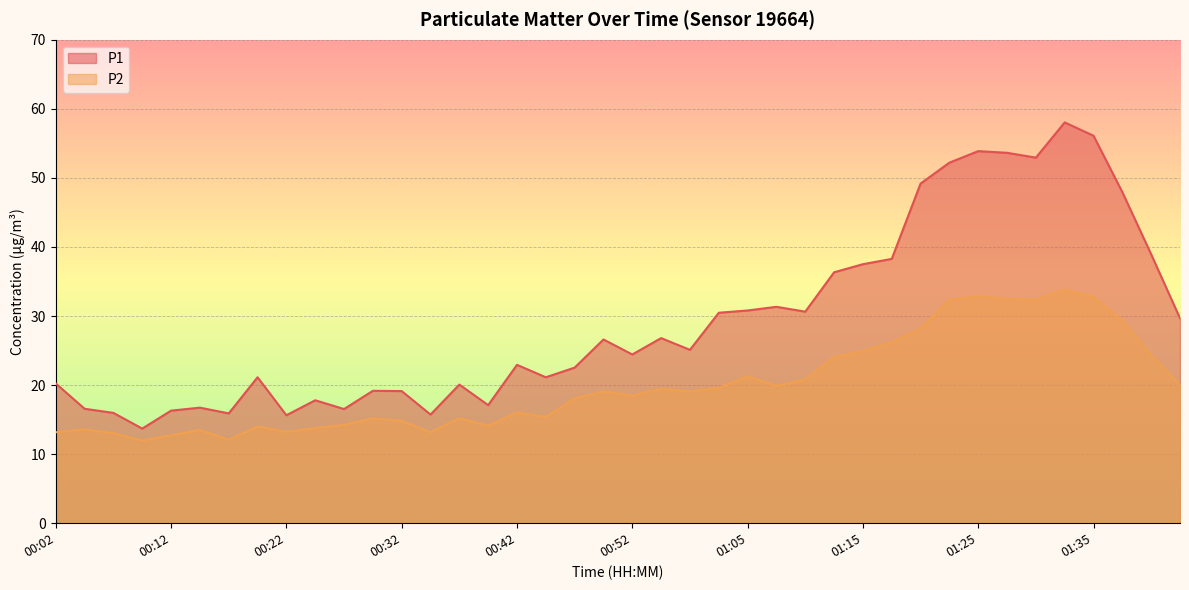

Is it true that P1 equals 38.9 at 01:43?

True